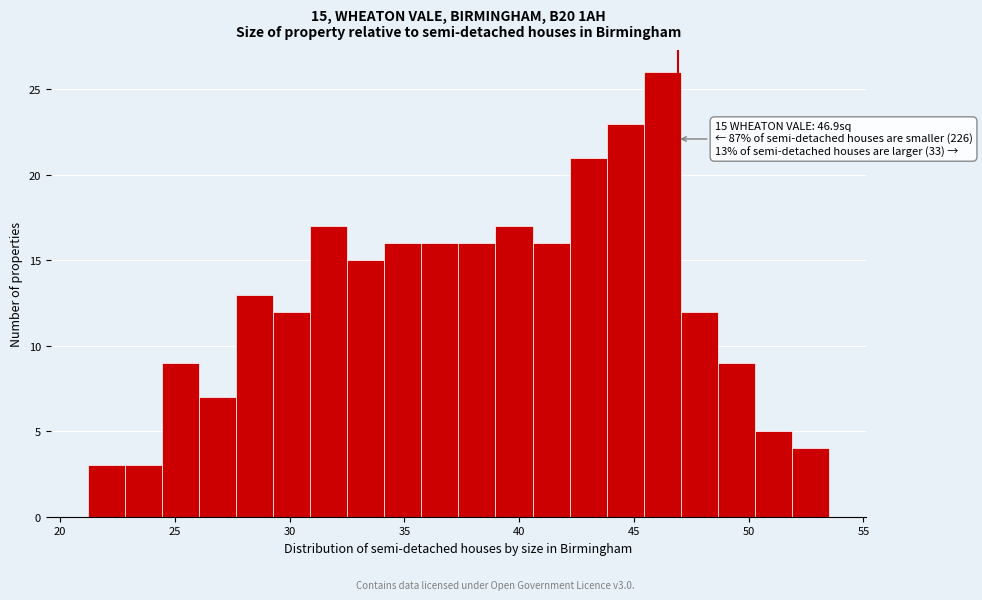

Read against the x-axis, roughly where is the centre of the tallest bar?

46.0